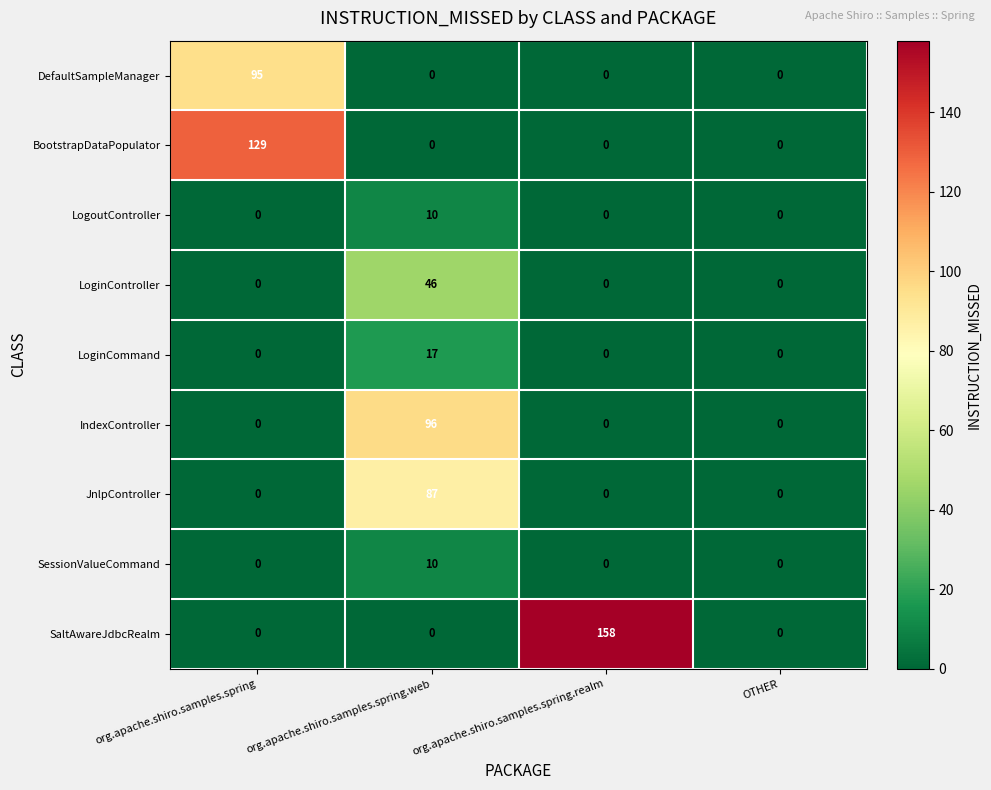

What is the difference between the highest and lowest values at org.apache.shiro.samples.spring?

129